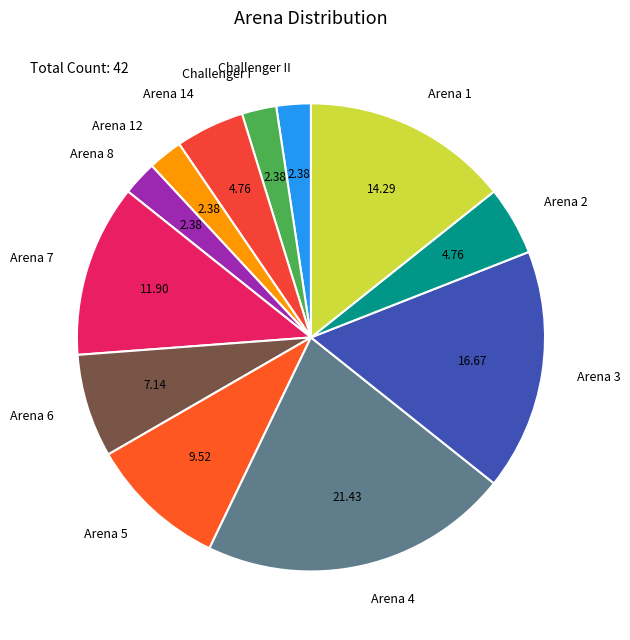

Is Arena 8 the majority of the pie?

No